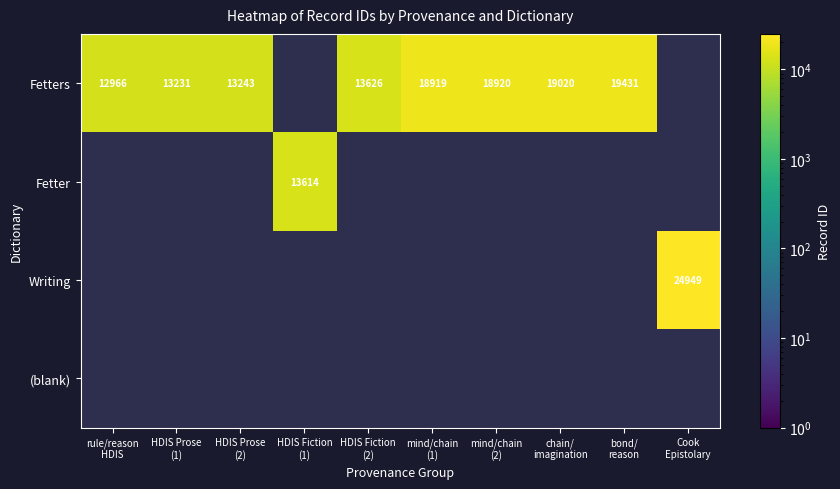

How many series are shown in this chart?

4